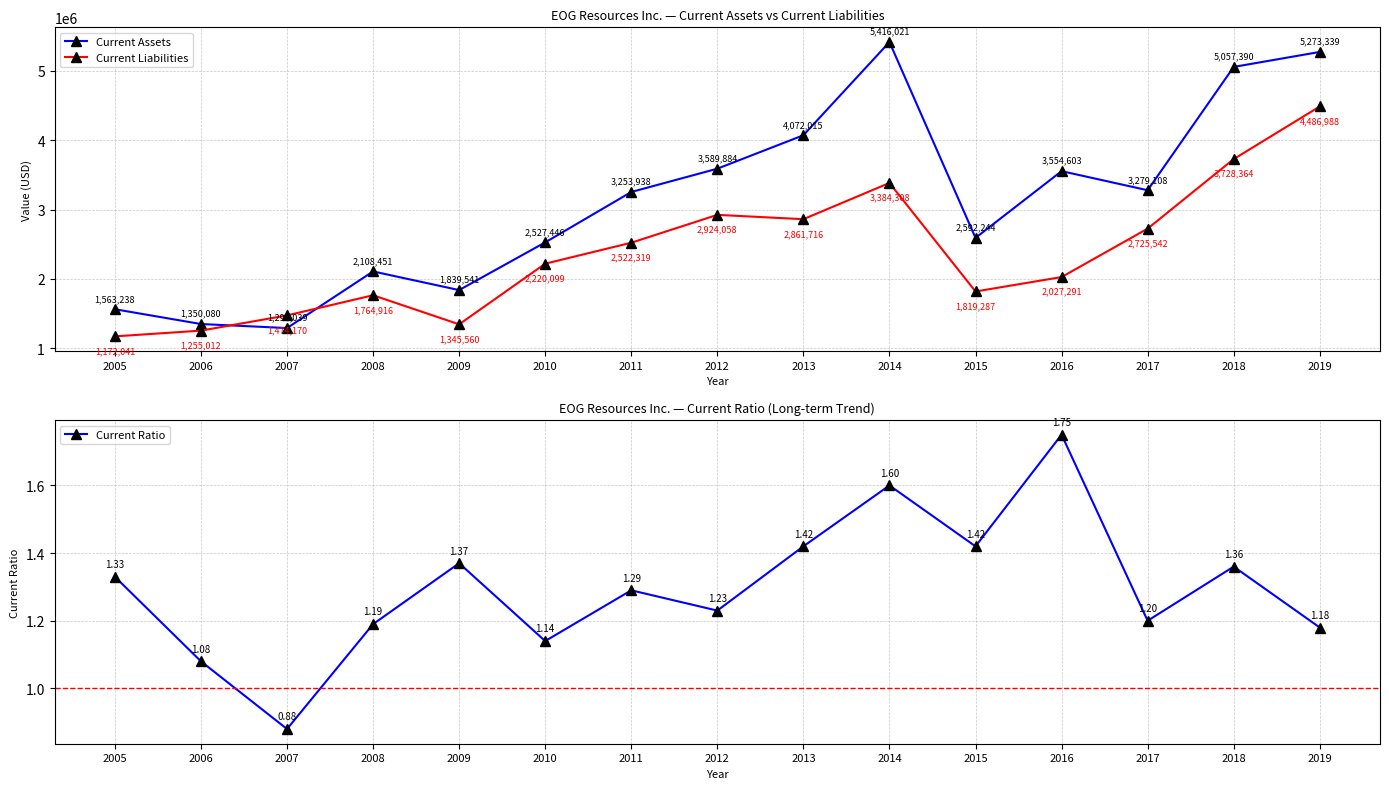

What is the approximate value of Current Assets at 2014?

5416021